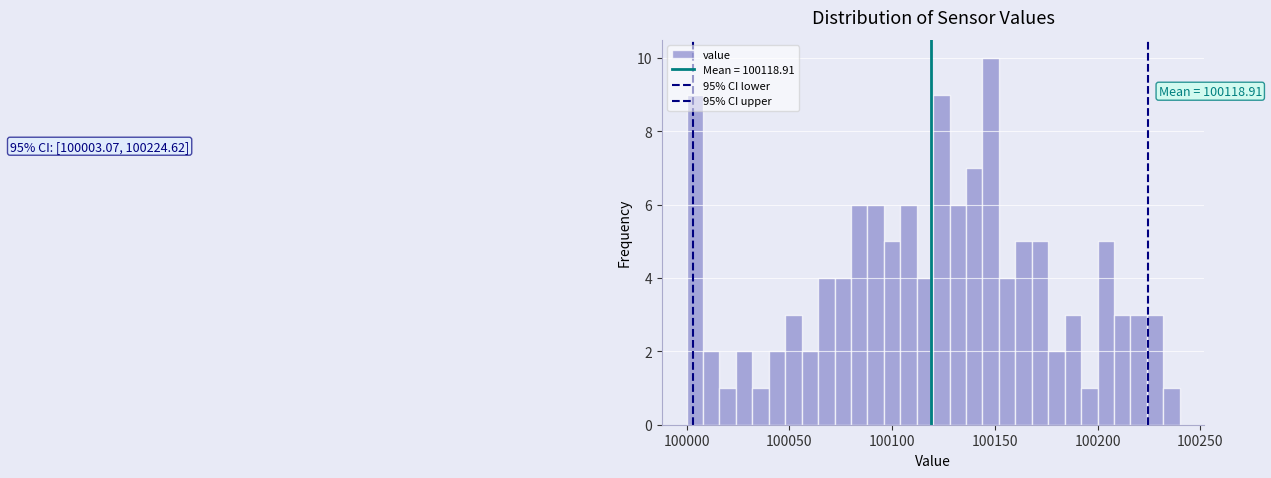

Around what value on the x-axis is the tallest bar? Give the approximate position of its centre, as read against the axis.

100150